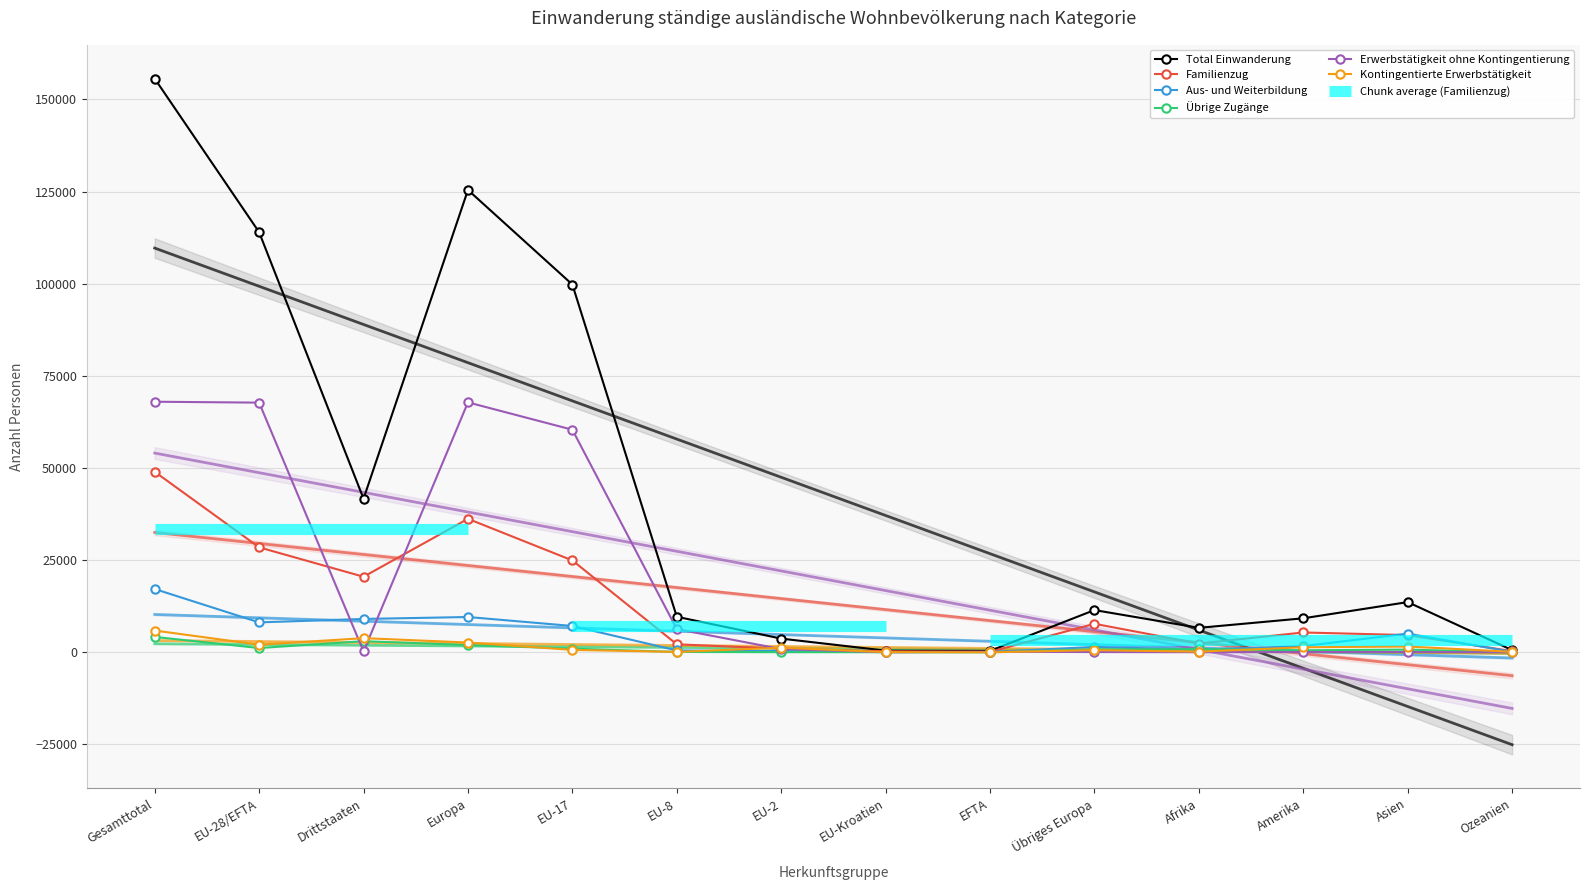

What is the greatest value displayed?

155625